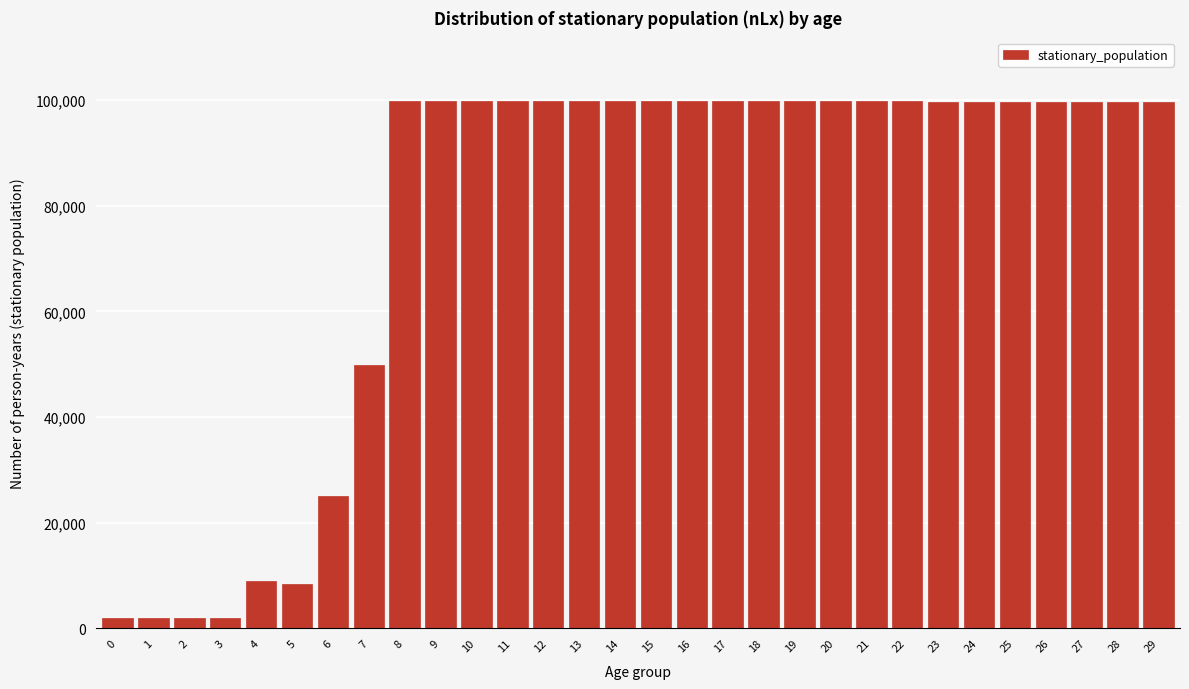

What is the difference between the second highest and minimum values?

97912